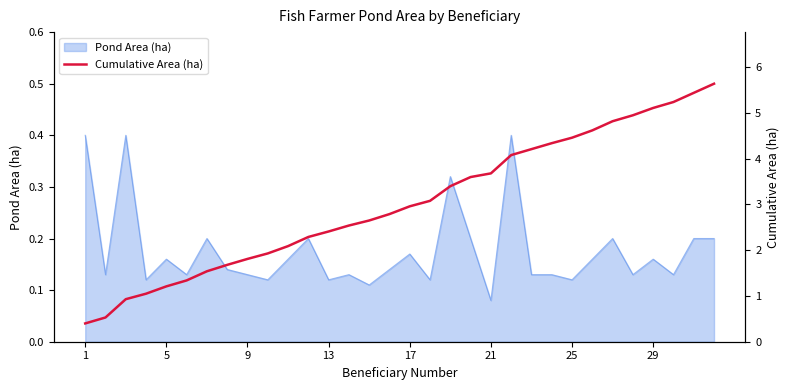

Is it true that the value at 22 is 7.2?

False